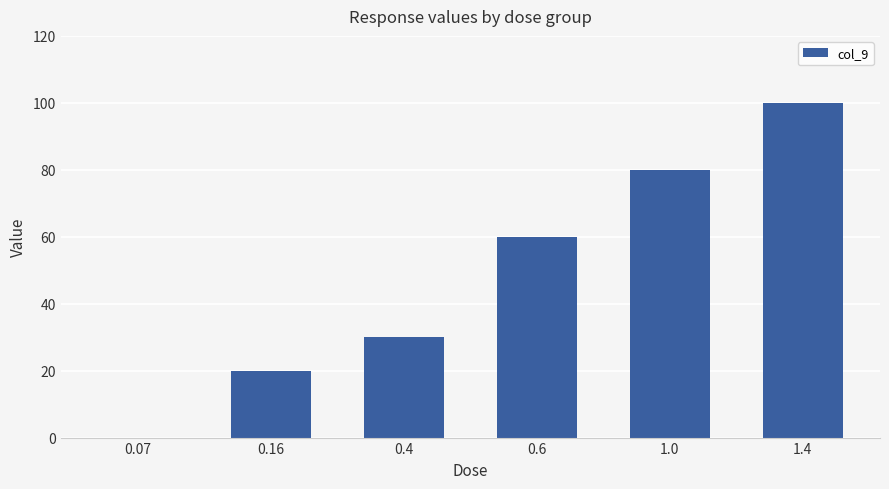

Reading right to left, what are all the values shown in this chart?

1.4=100	1.0=80	0.6=60	0.4=30	0.16=20	0.07=0